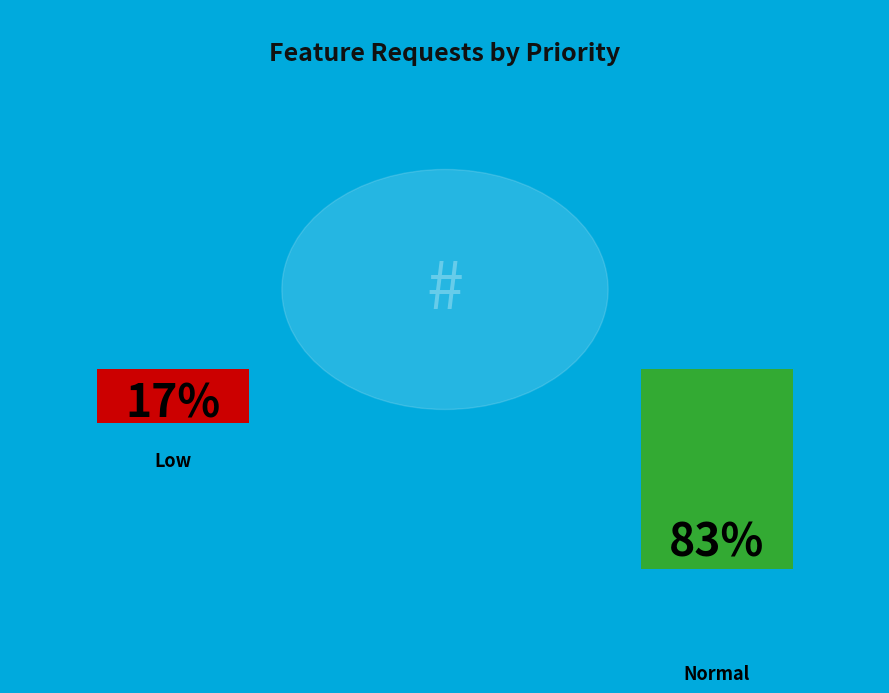

Which slice represents more than half of the pie?

Normal